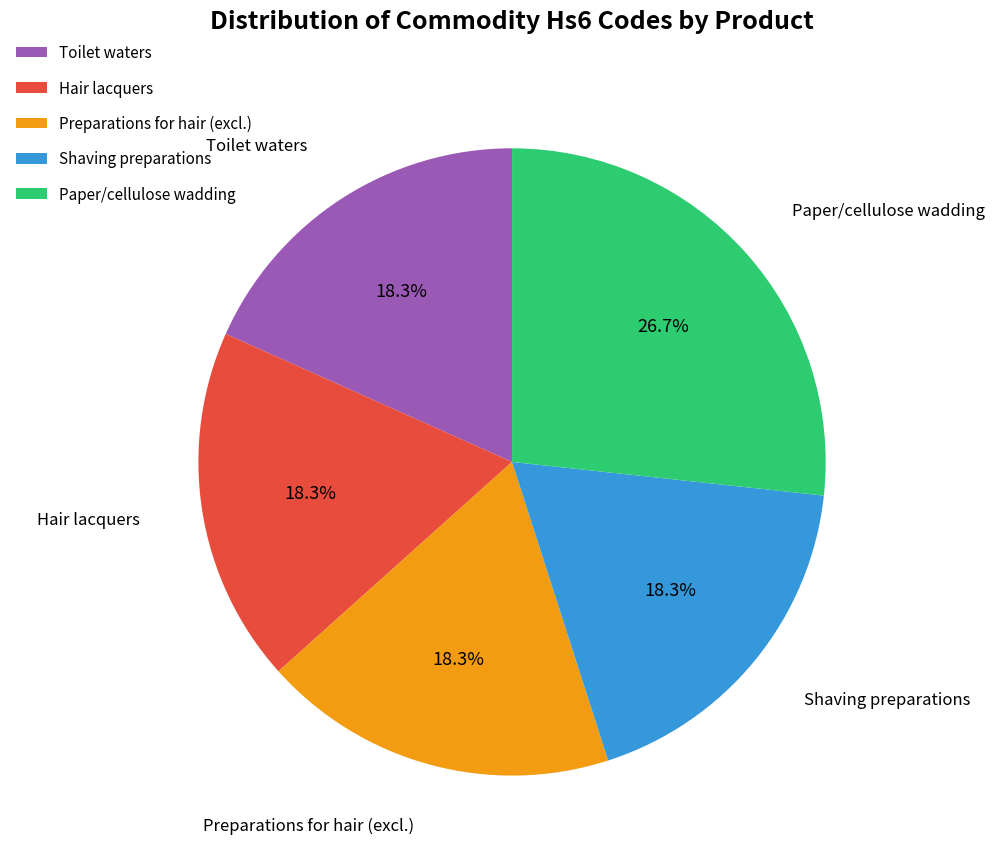

Which category has the biggest portion of the pie?

Paper/cellulose wadding